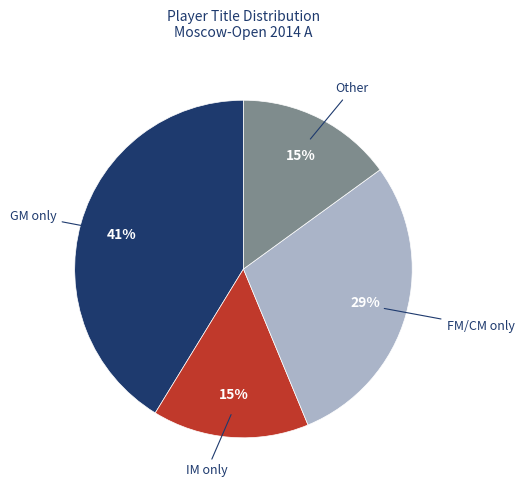

Is there any slice that represents more than half of the pie?

No